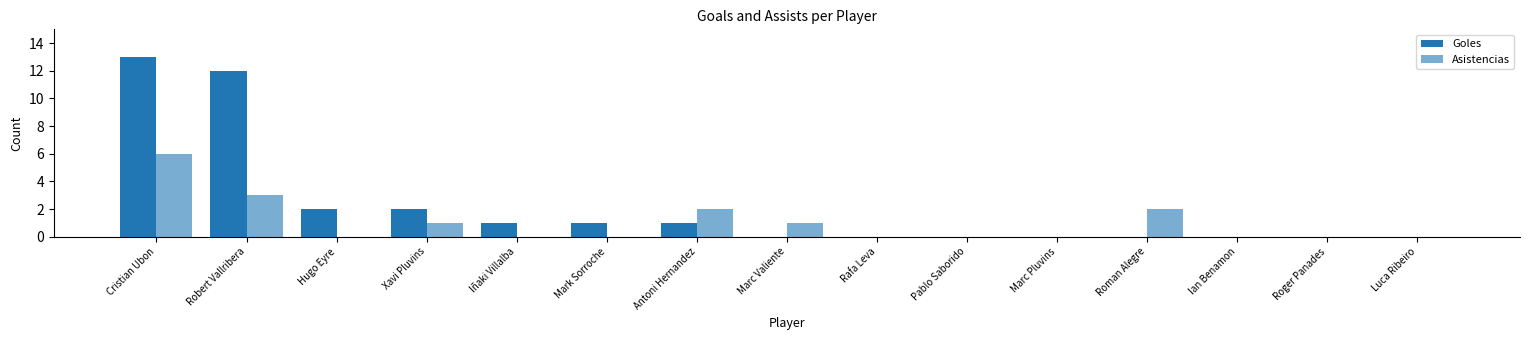

Are the bars horizontal?

No